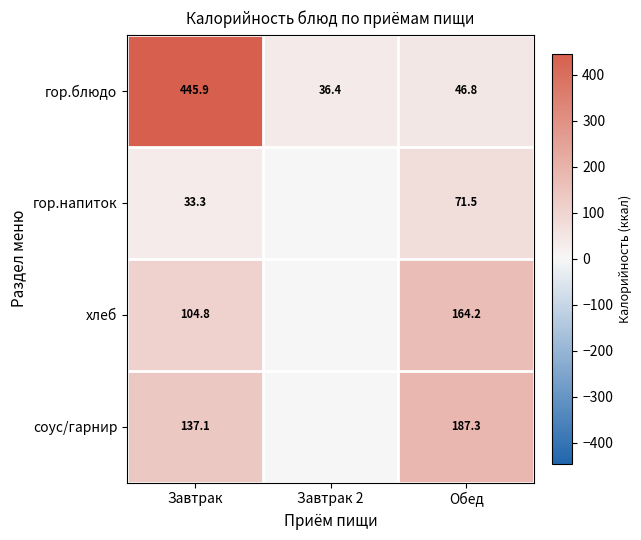

The value of хлеб at Завтрак is 104.8. True or false?

True